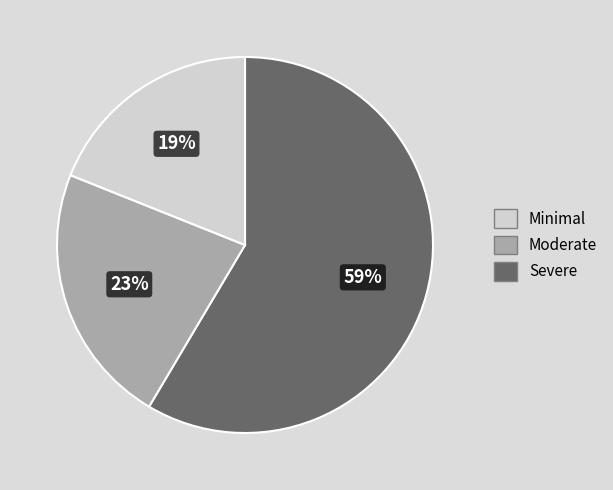

To the nearest percent, what is the average slice percentage?

33%